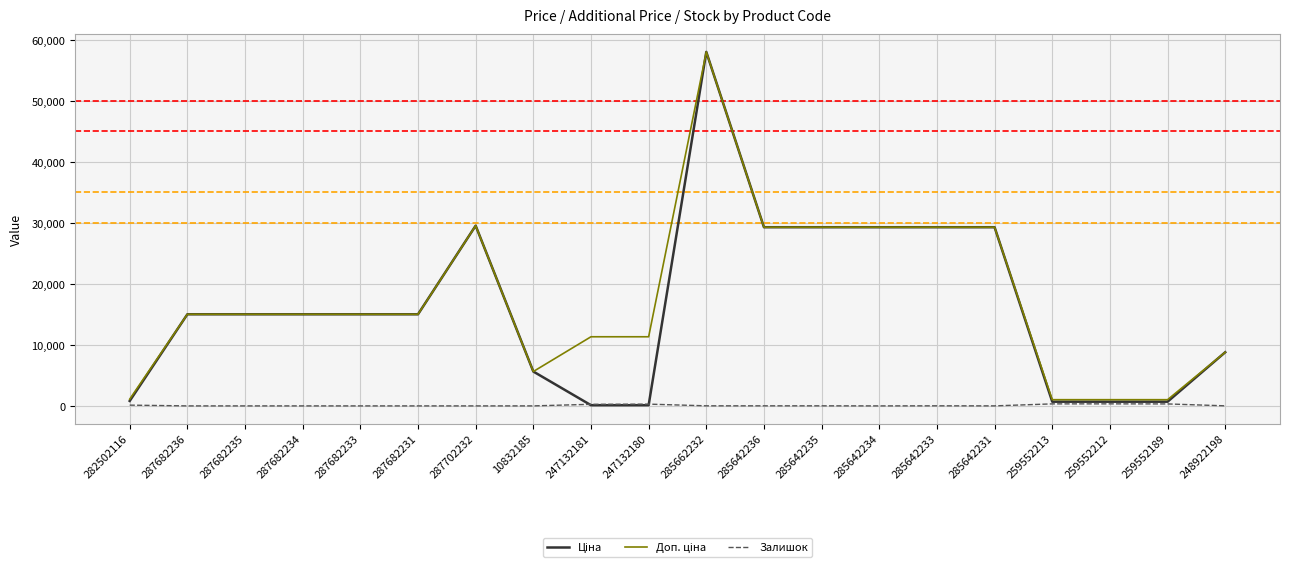

The Залишок series shows 13.0 at 285642233. True or false?

True